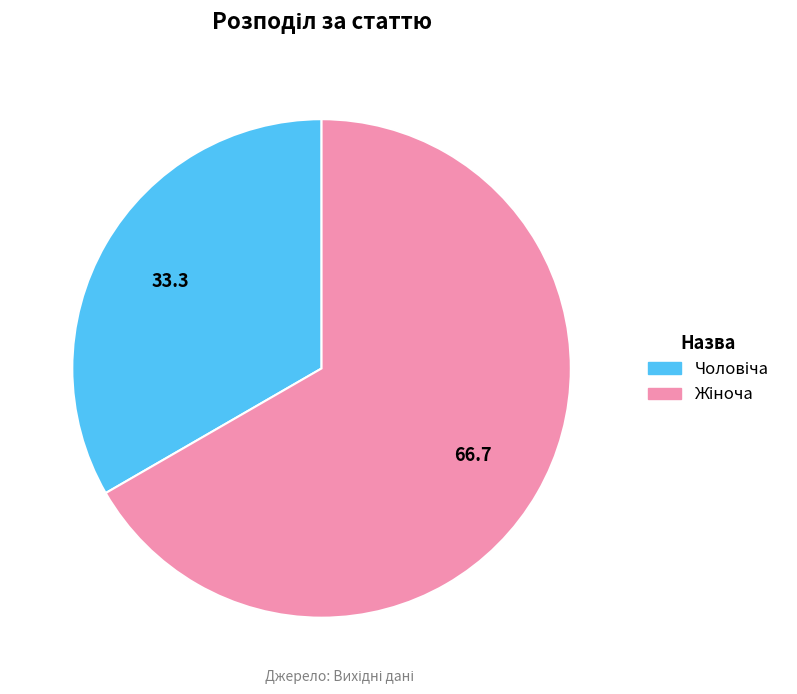

Is there any slice that represents more than half of the pie?

Yes